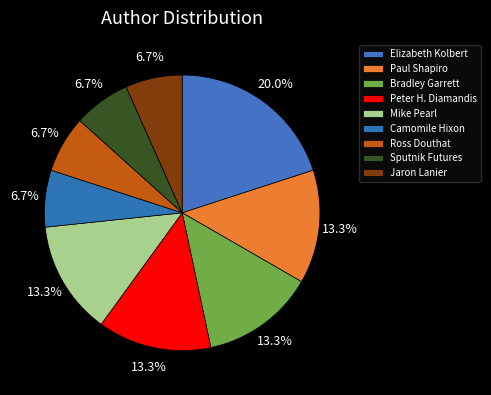

The Sputnik Futures slice represents 7% of the pie. True or false?

True